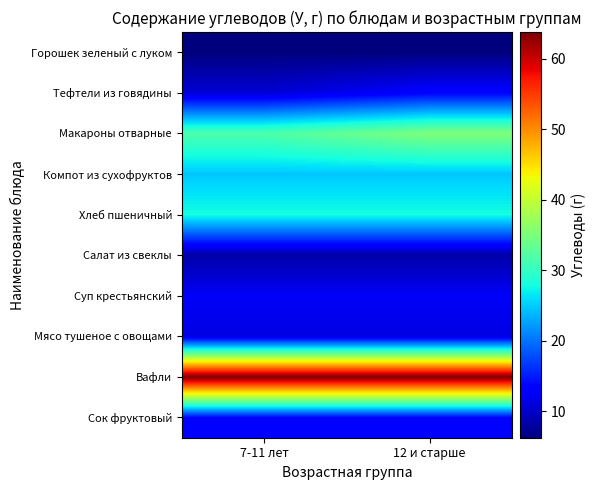

Which series changed the most between 7-11 лет and 12 и старше?

Макароны отварные